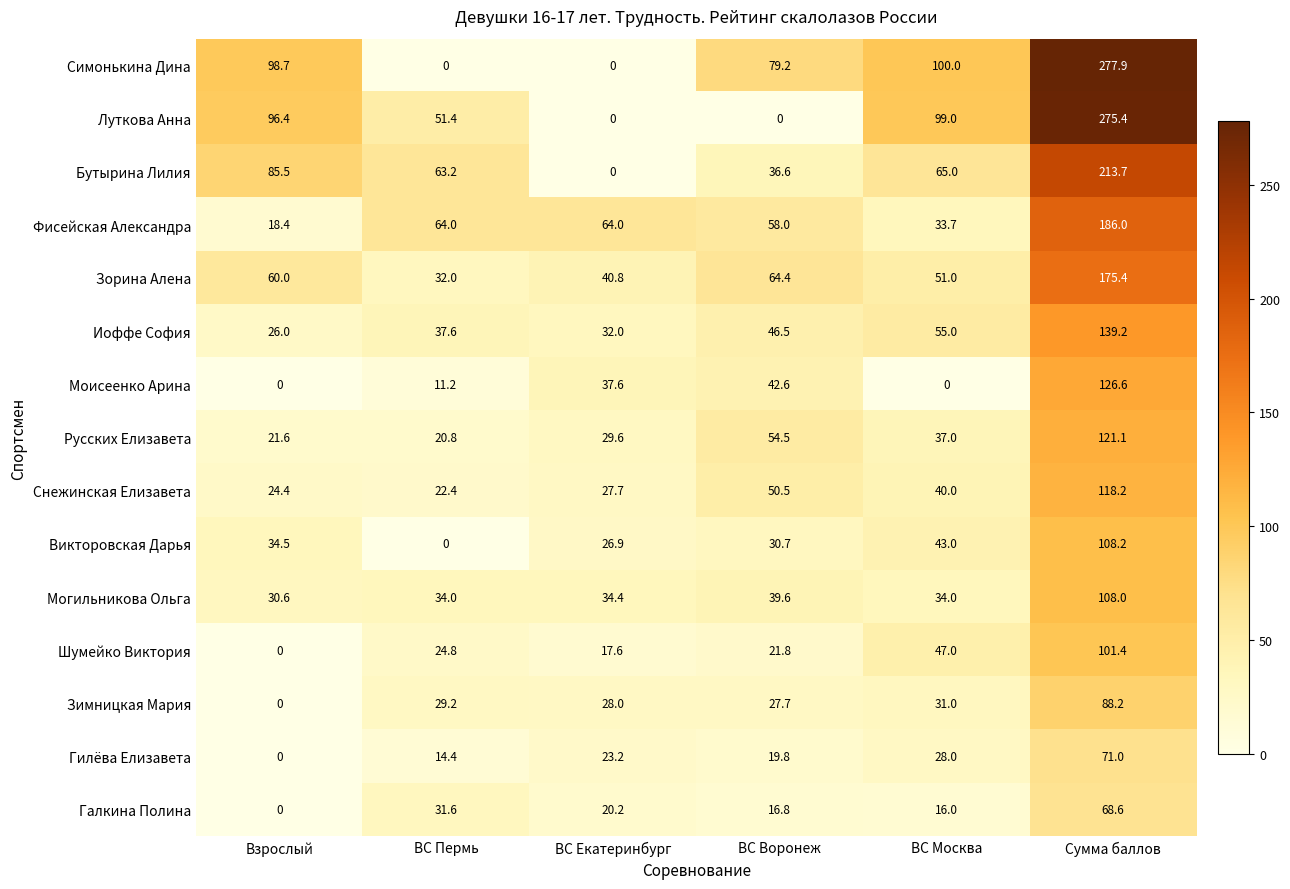

Where does the Симонькина Дина series first go above 98?

Взрослый